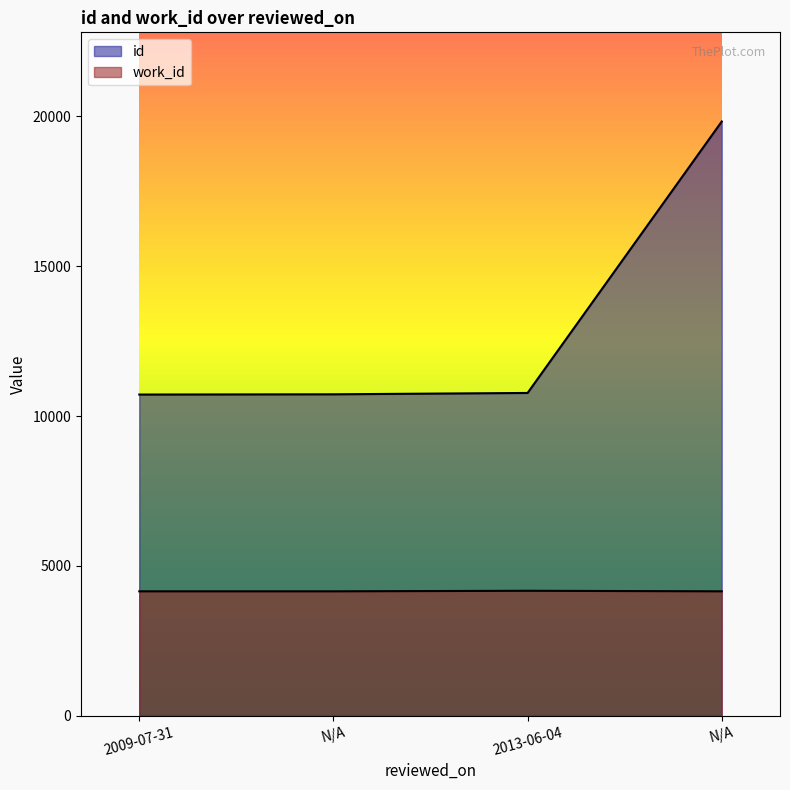

How many lines are shown in the chart?

2